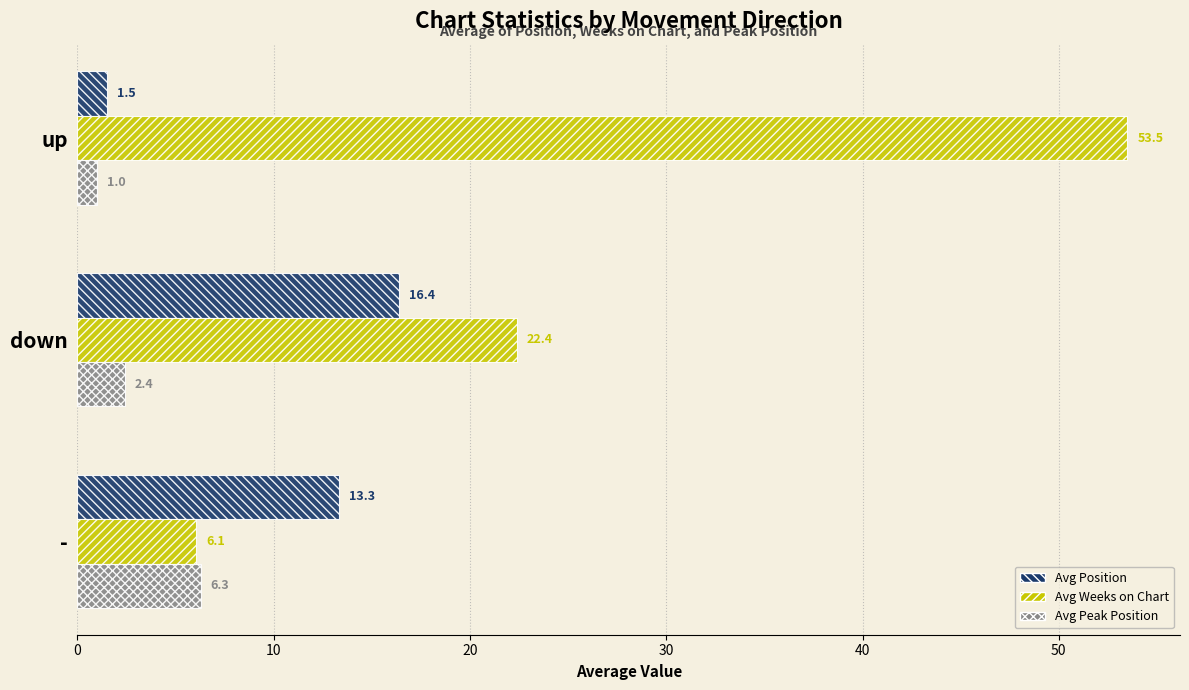

The value of Avg Weeks on Chart at up is 53.5. True or false?

True